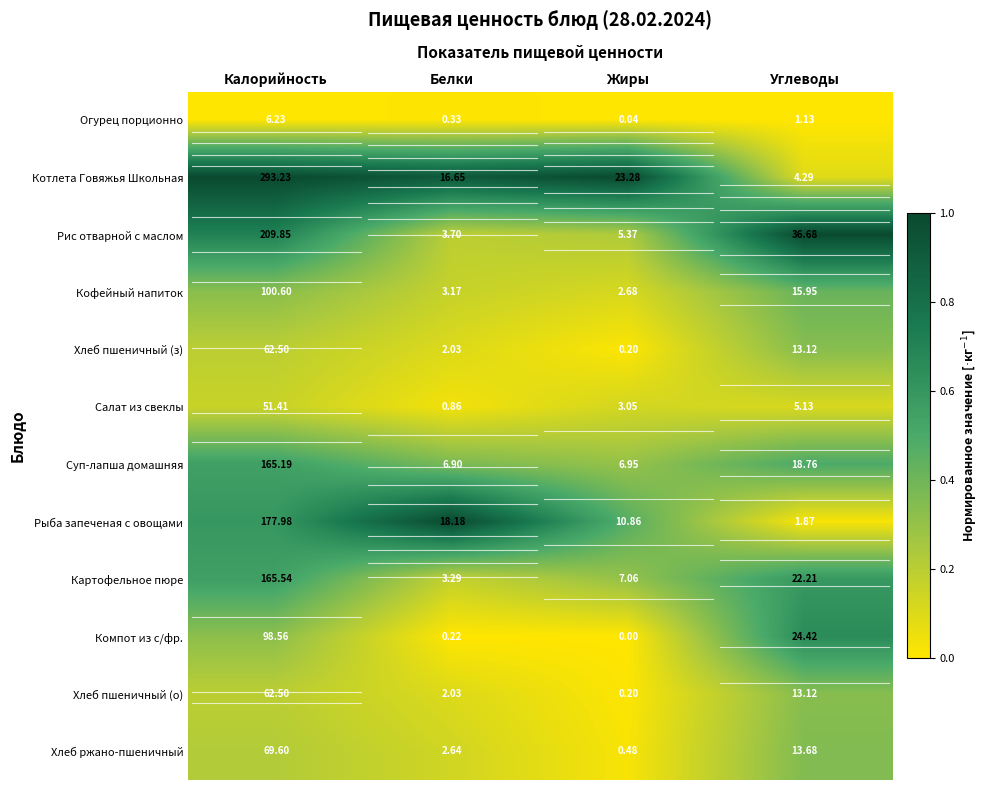

Which series has the largest range (max minus min)?

Котлета Говяжья Школьная